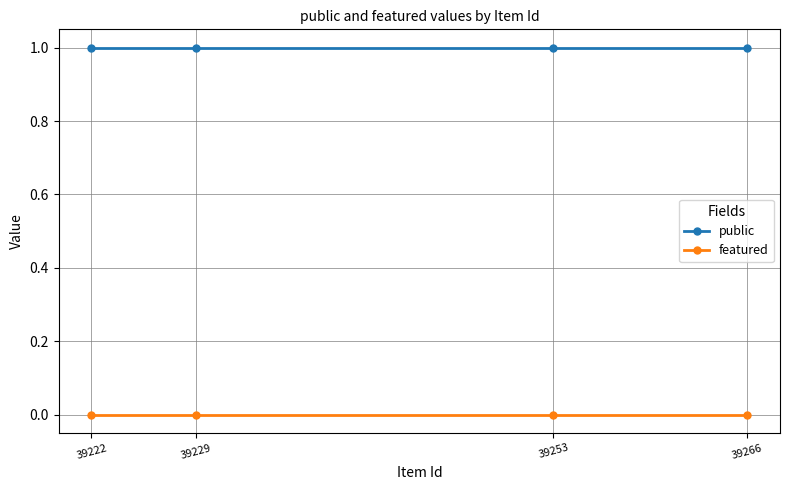

Rank the series by their average value, from highest to lowest.

public, featured